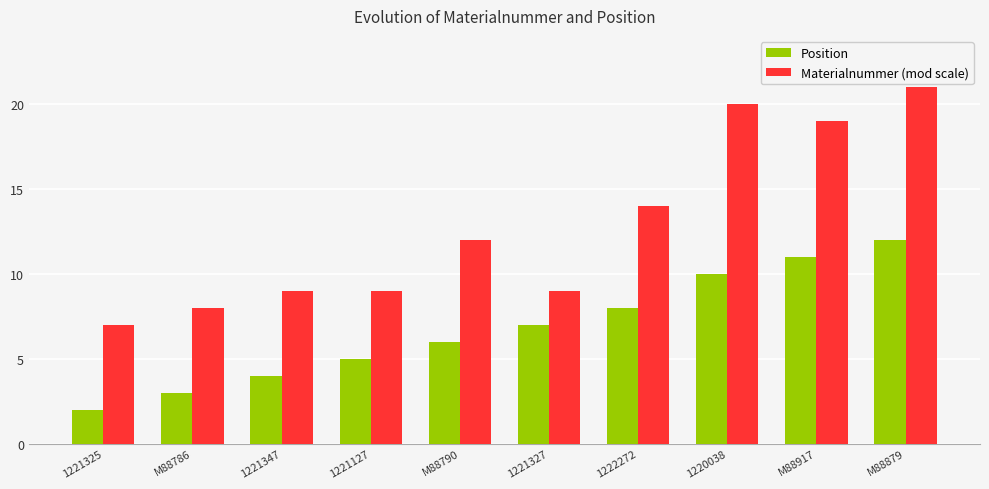

Reading right to left, transcribe all the data shown in this chart.

Position: M88879=12	M88917=11	1220038=10	1222272=8	1221327=7	M88790=6	1221127=5	1221347=4	M88786=3	1221325=2
Materialnummer (mod scale): M88879=21	M88917=19	1220038=20	1222272=14	1221327=9	M88790=12	1221127=9	1221347=9	M88786=8	1221325=7